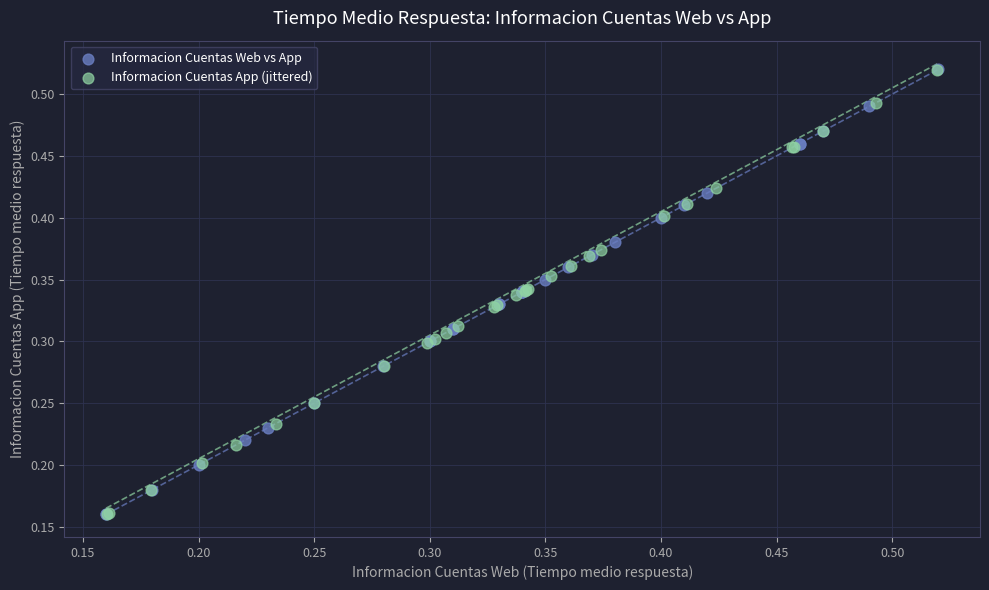

Which series has the largest Y range (max minus min)?

Informacion Cuentas Web vs App